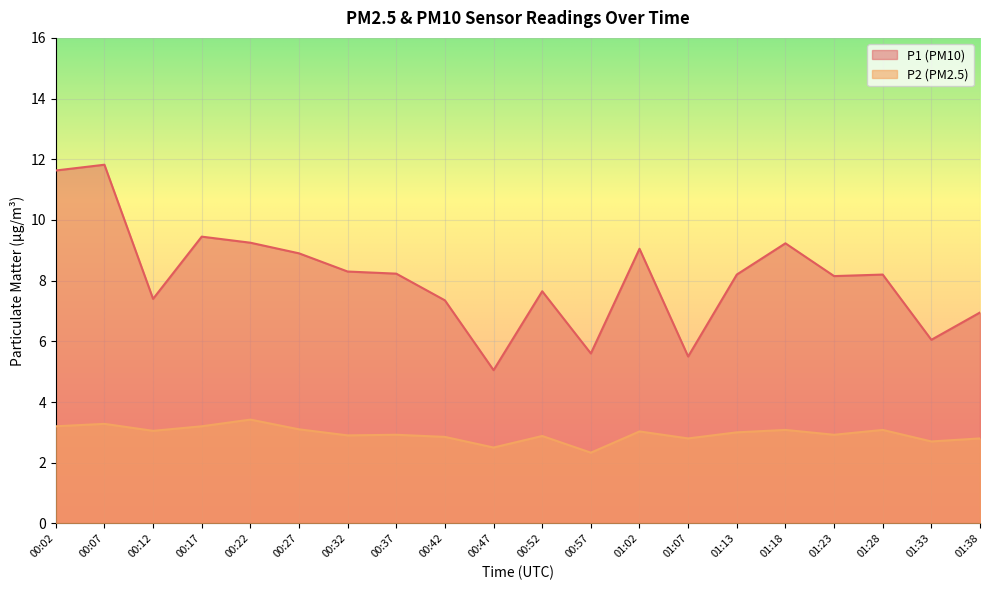

At which label does P2 first exceed 3?

00:02